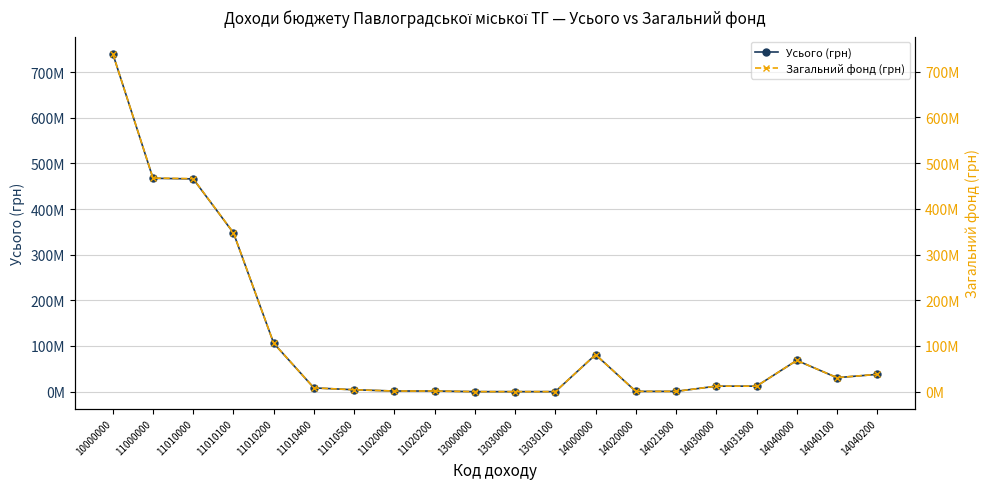

Reading left to right, what are all the values shown in this chart?

Усього (грн): 10000000=740493800	11000000=467346000	11010000=466000000	11010100=347700000	11010200=106000000	11010400=8200000	11010500=4100000	11020000=1346000	11020200=1346000	13000000=10500	13030000=10500	13030100=10500	14000000=81000000	14020000=600000	14021900=600000	14030000=12000000	14031900=12000000	14040000=68400000	14040100=30600000	14040200=37800000
Загальний фонд (грн): 10000000=739727800	11000000=467346000	11010000=466000000	11010100=347700000	11010200=106000000	11010400=8200000	11010500=4100000	11020000=1346000	11020200=1346000	13000000=10500	13030000=10500	13030100=10500	14000000=81000000	14020000=600000	14021900=600000	14030000=12000000	14031900=12000000	14040000=68400000	14040100=30600000	14040200=37800000